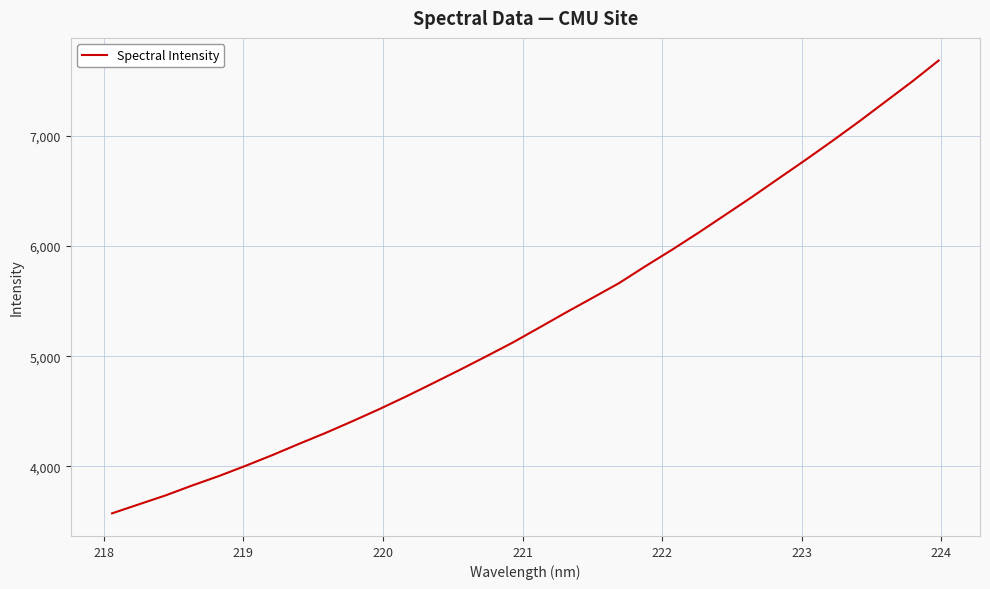

What is the difference between the maximum and minimum values?

4105.4